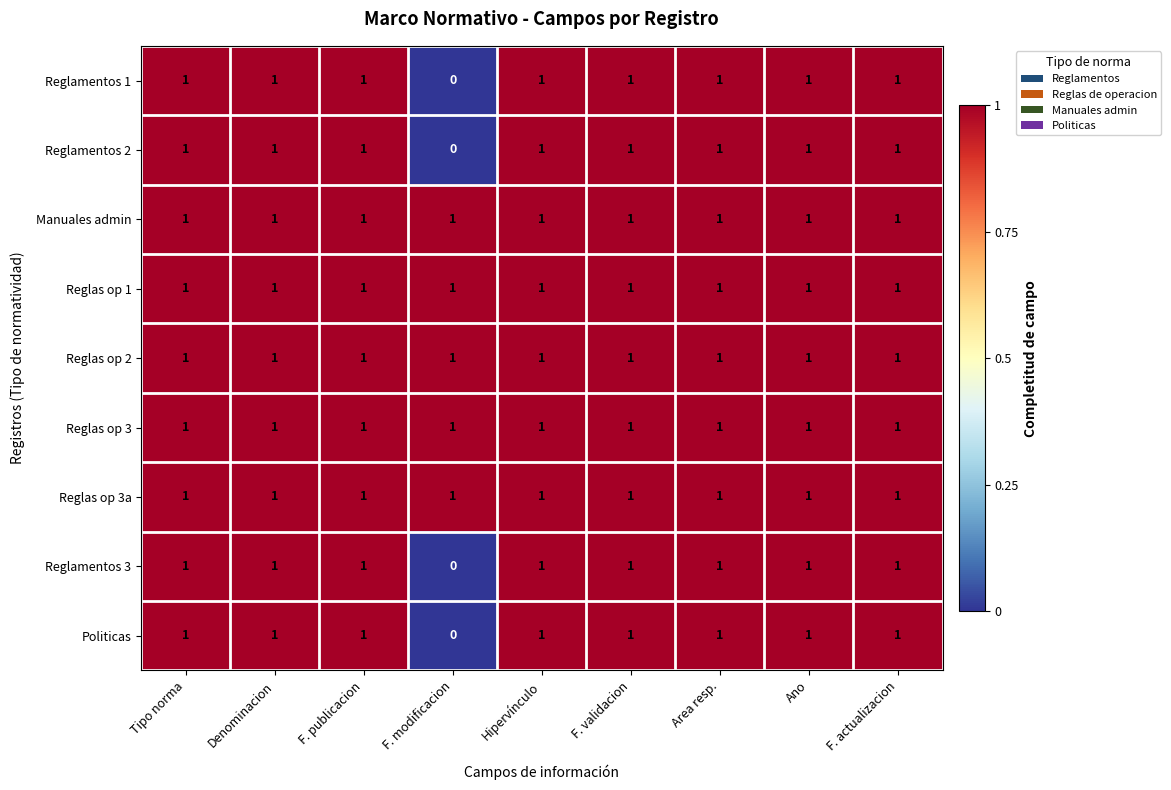

The value of Reglas op 3a at F. modificacion is 1. True or false?

True